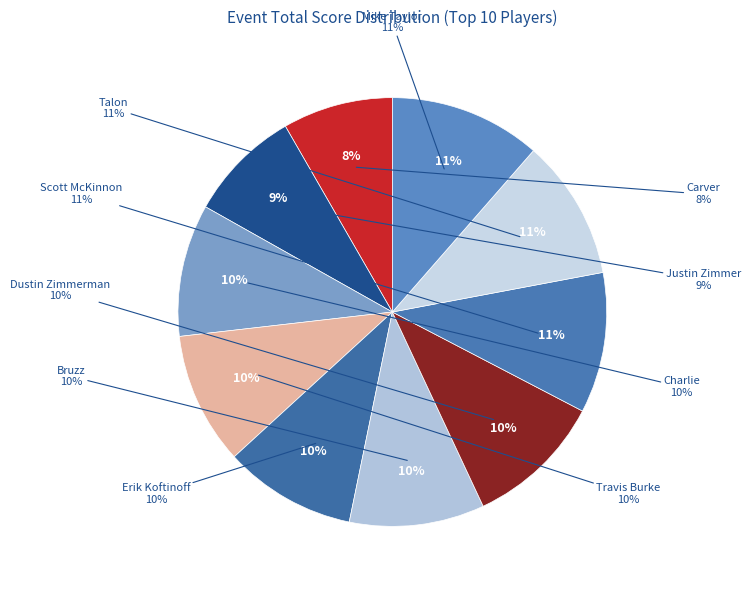

What percentage is NOT represented by Justin Zimmer?

91.5%